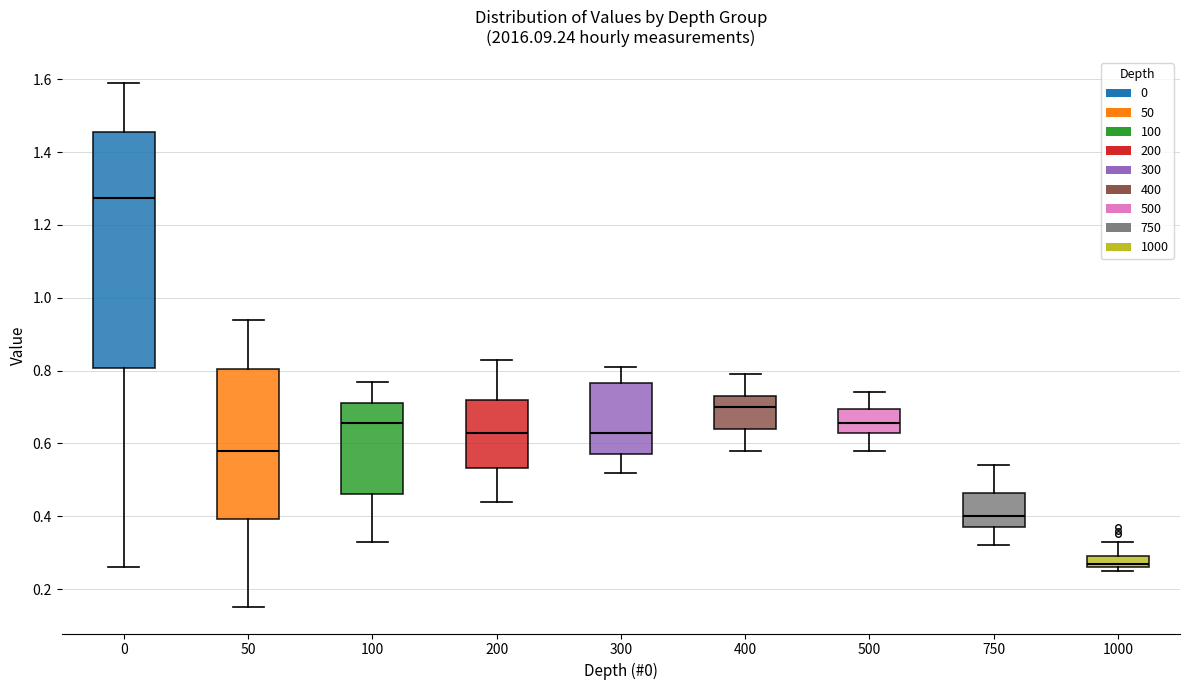

Which box has the lowest median line?

1000